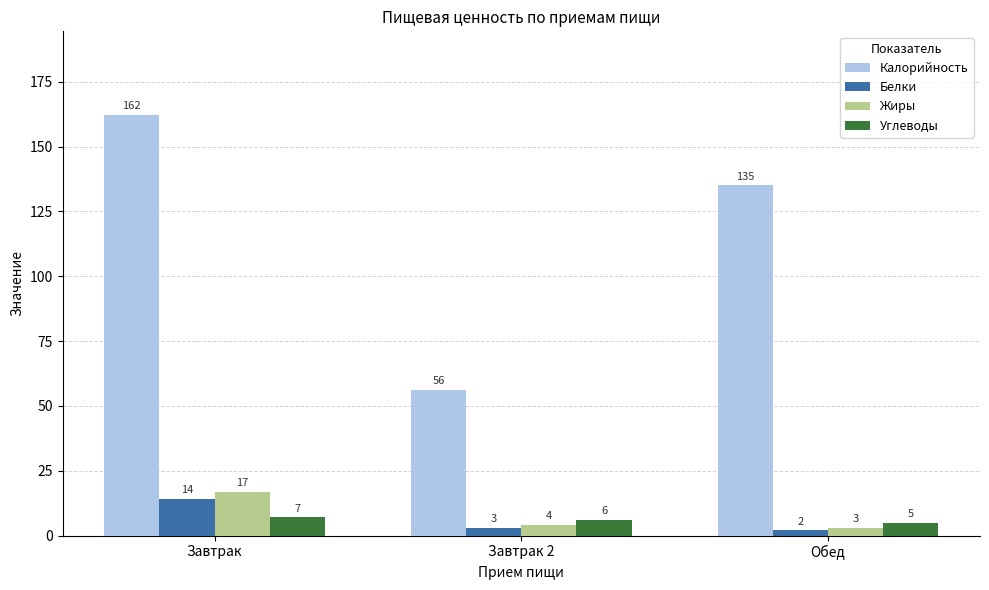

Are the bars grouped side by side (vs. stacked)?

Yes